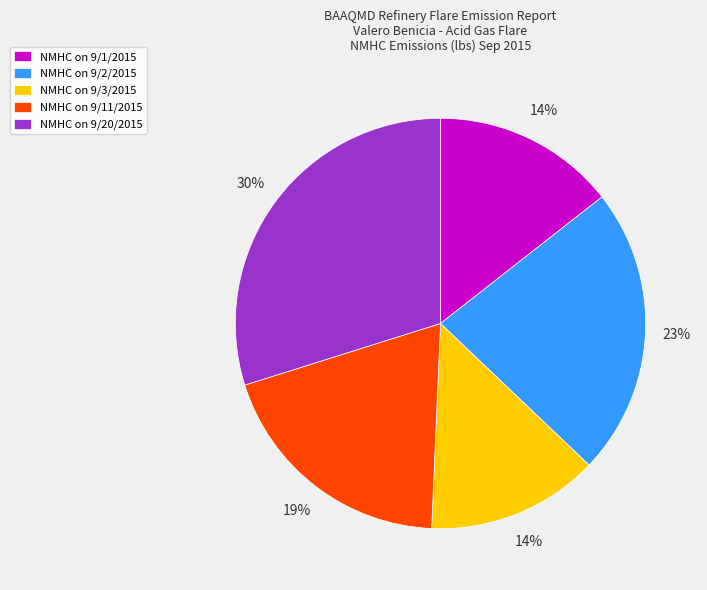

What percentage is the NMHC on 9/20/2015 slice, to the nearest percent?

30%